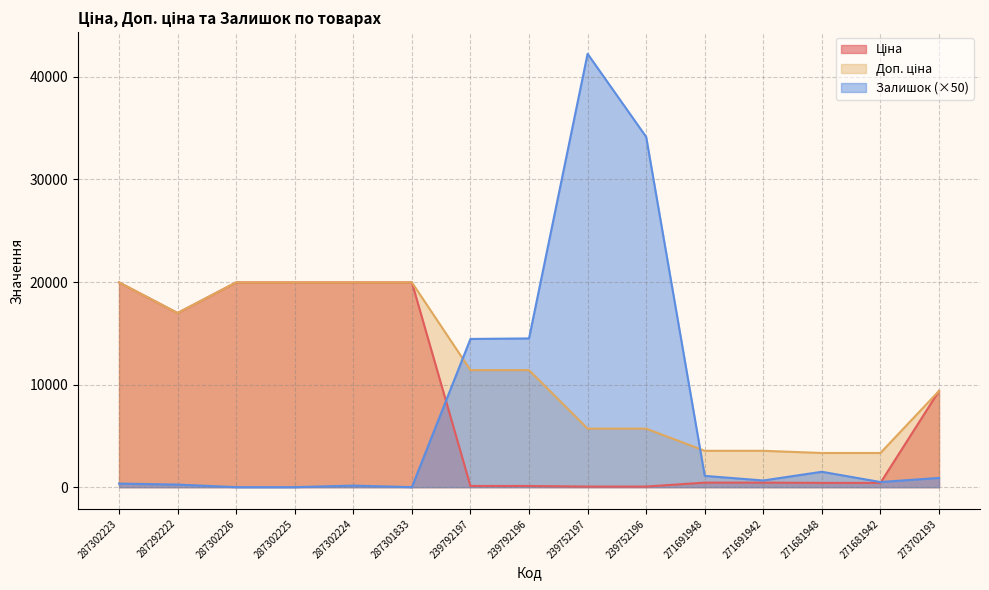

At which category is the sum across all series the highest?

239752197